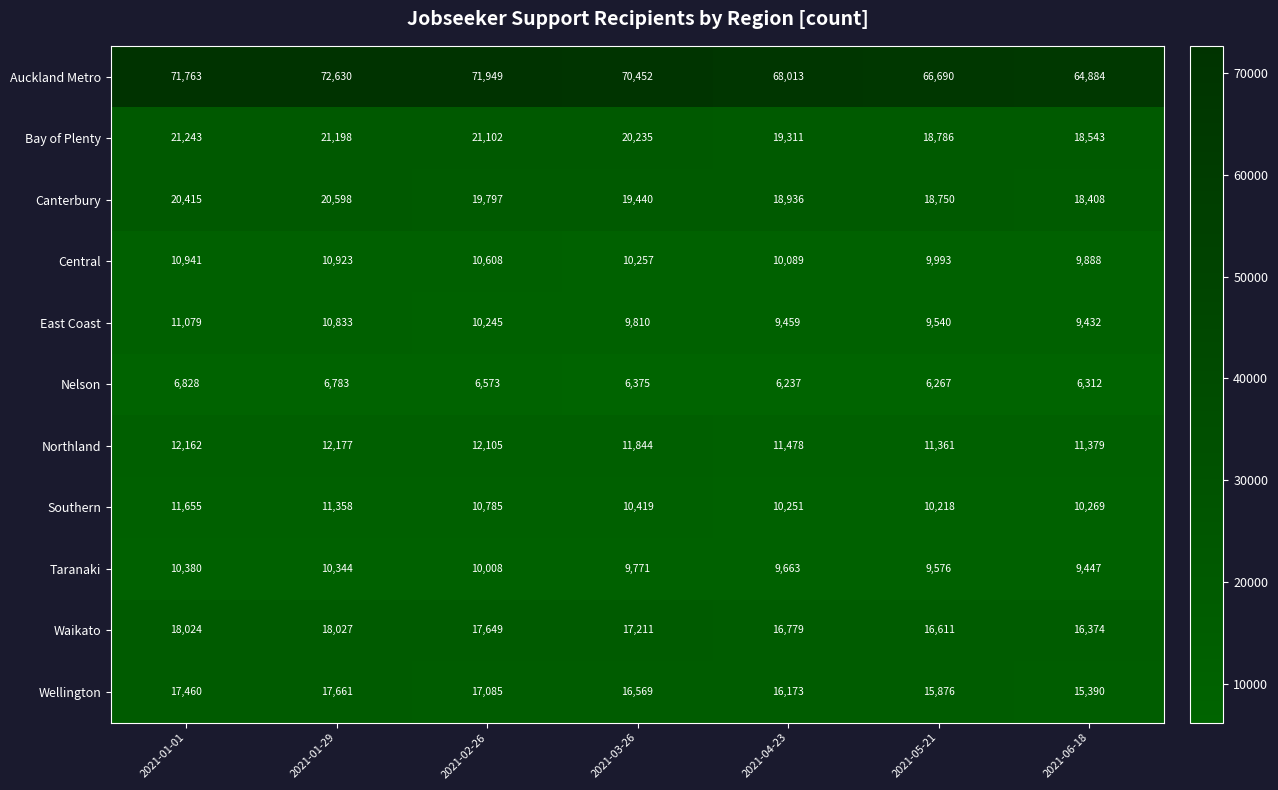

What is the difference between the second highest and minimum values in the East Coast series?

1401